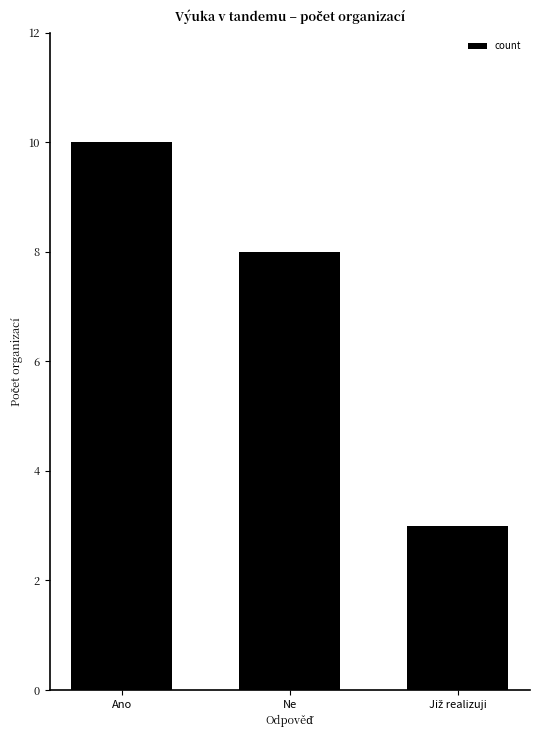

What is the label of the 1st bar from the left?

Ano